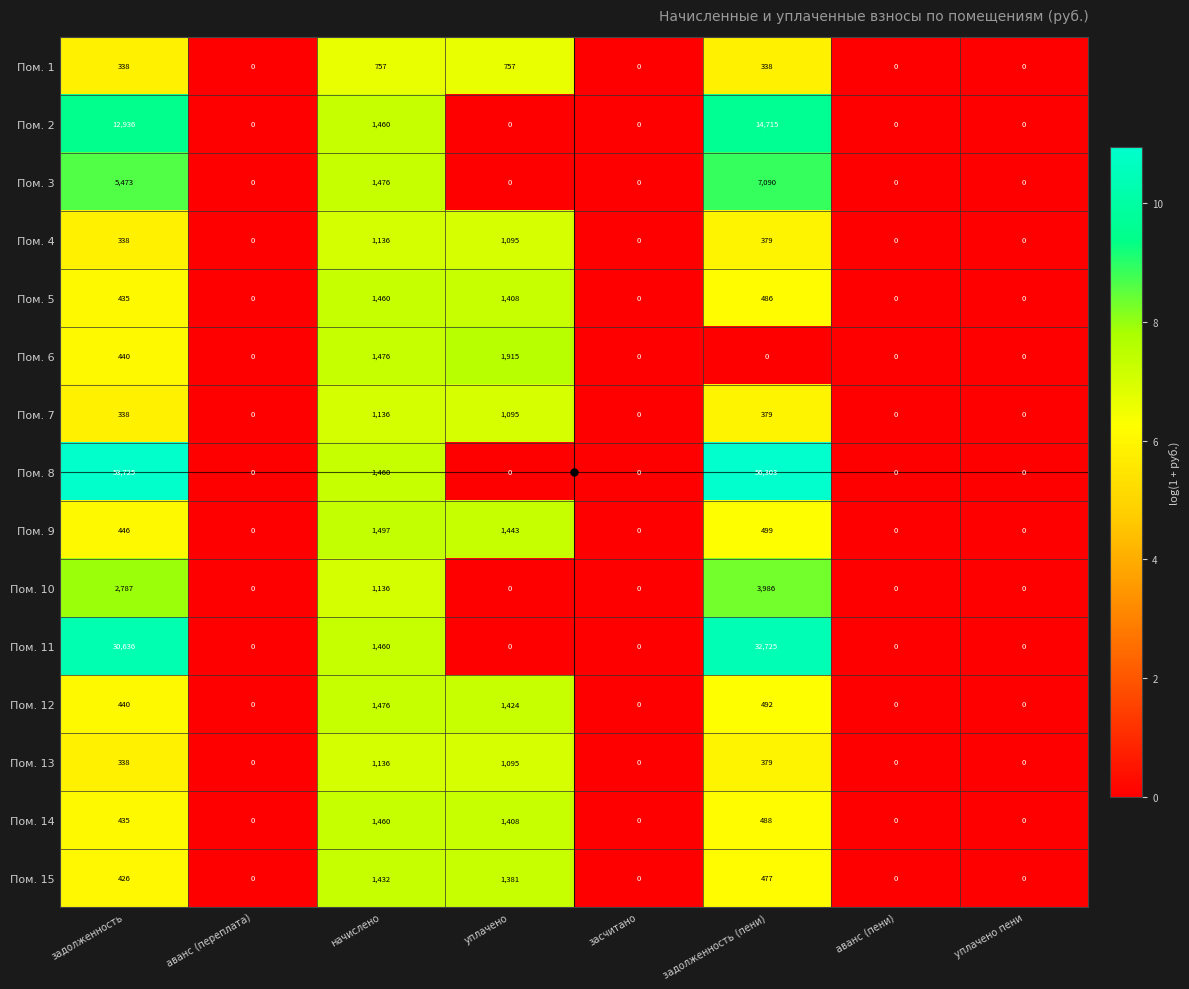

What is the difference between the maximum and minimum values in the Пом. 4 series?

1136